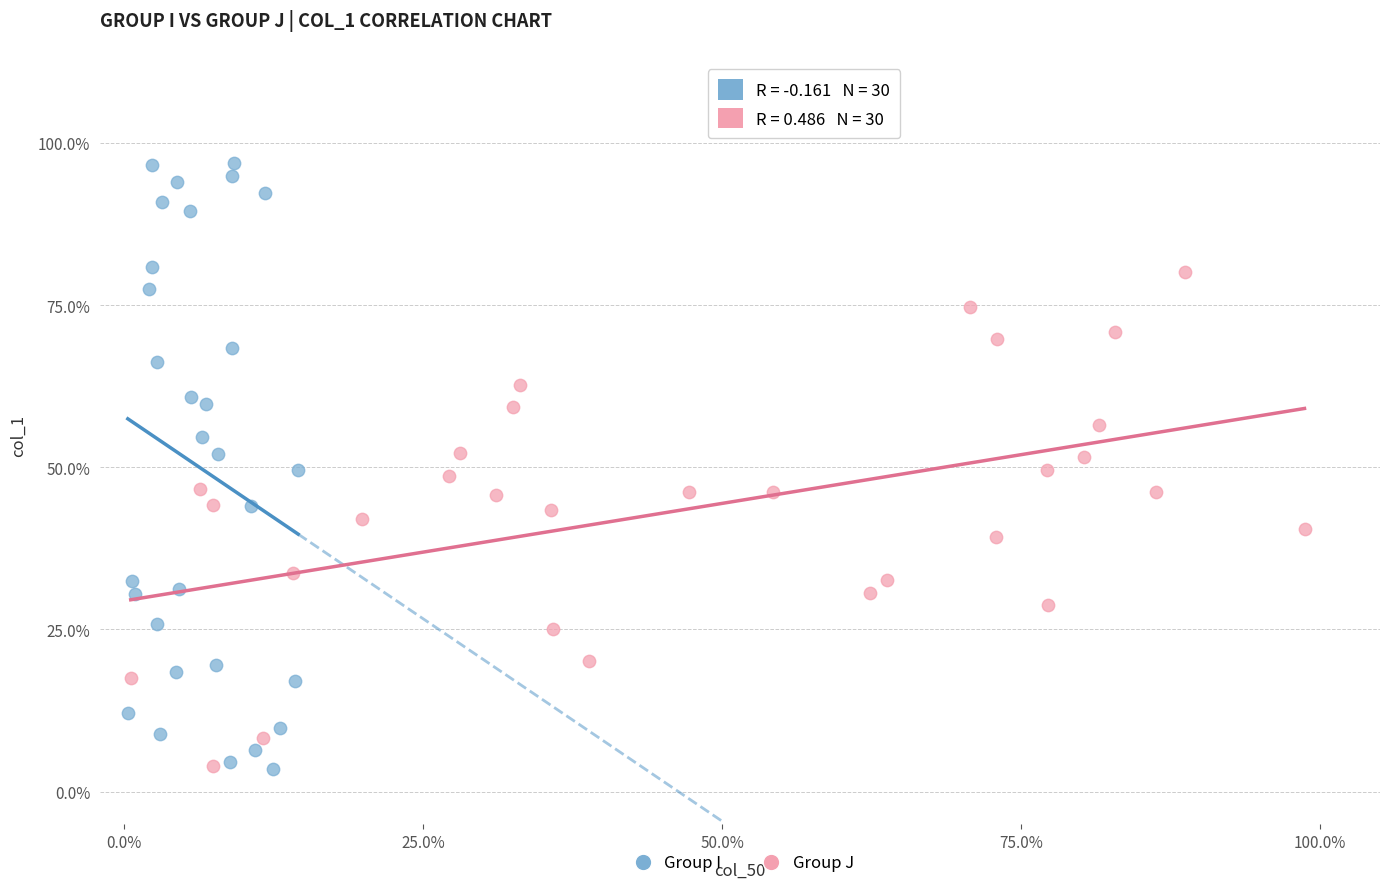

What are all the series names shown in the legend?

Group I, Group J